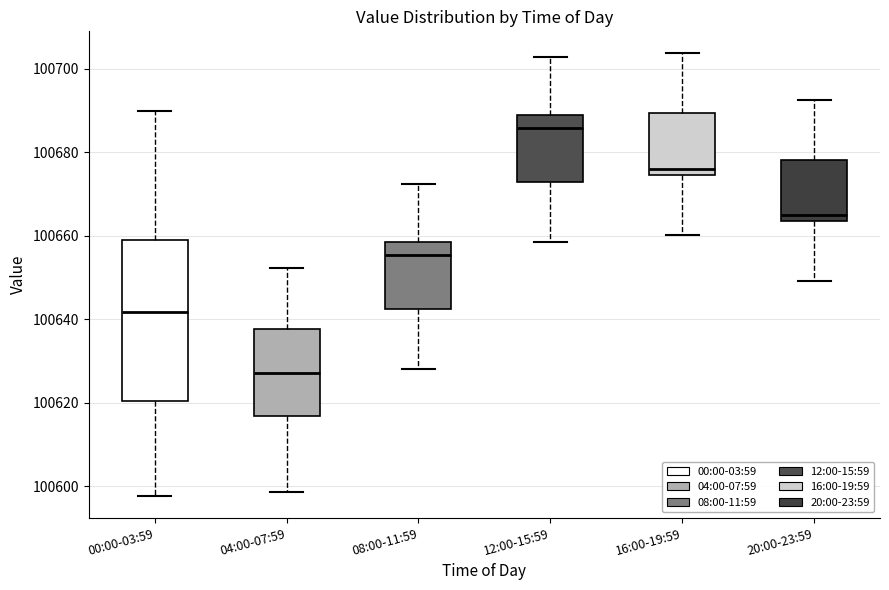

Reading left to right, read every box against the y-axis: the position of its median line, the range the box covers, and the ends of its whiskers. The values are not printed on the chart, so give them approximately, as read against the axis.

00:00-03:59: median 100642, box 100620 to 100658, whiskers 100598 to 100690
04:00-07:59: median 100628, box 100616 to 100638, whiskers 100598 to 100652
08:00-11:59: median 100656, box 100642 to 100658, whiskers 100628 to 100672
12:00-15:59: median 100686, box 100672 to 100688, whiskers 100658 to 100702
16:00-19:59: median 100676, box 100674 to 100690, whiskers 100660 to 100704
20:00-23:59: median 100664 (just above the box's lower edge), box 100664 to 100678, whiskers 100650 to 100692